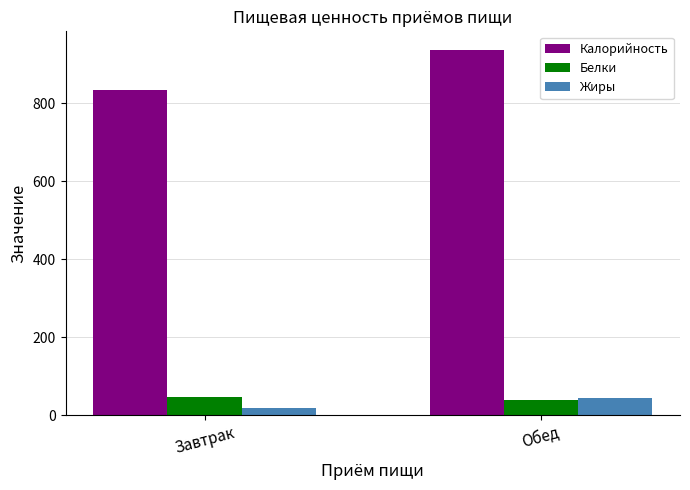

At how many categories does at least one series exceed 301?

2